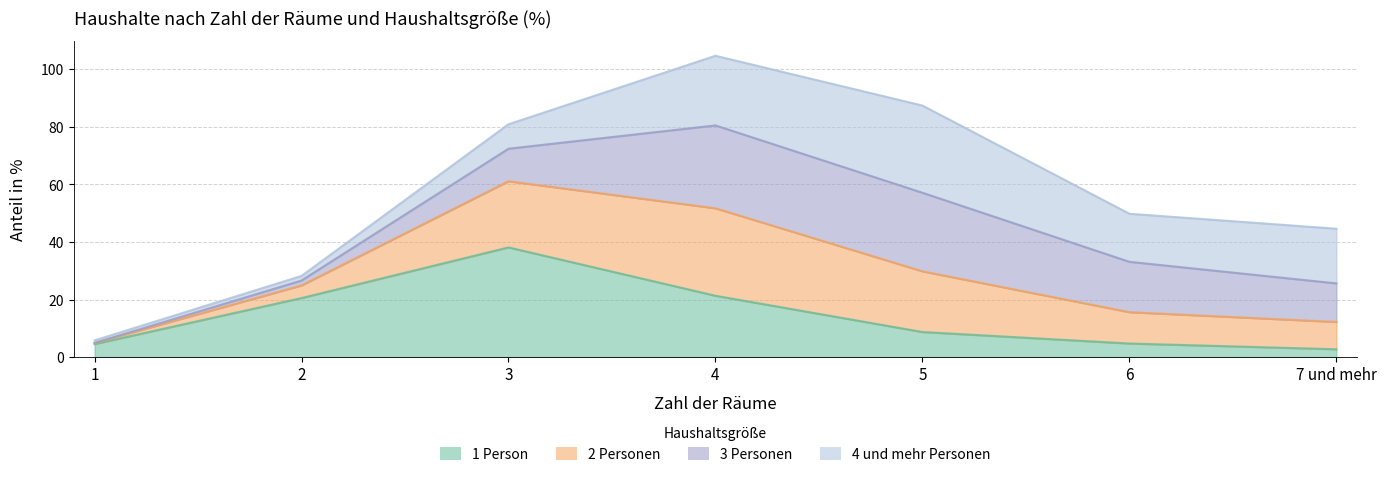

At which category does the chart reach its minimum across all series?

7 und mehr